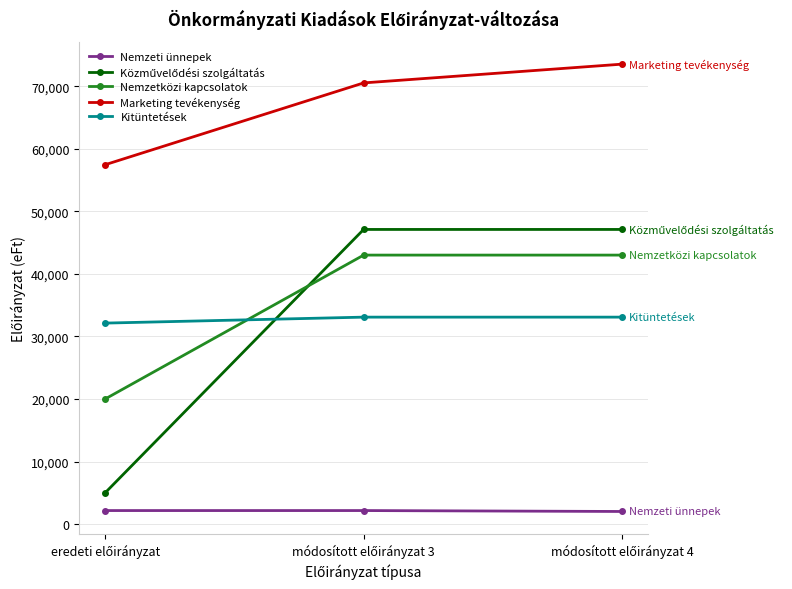

What is the greatest value displayed?

73523